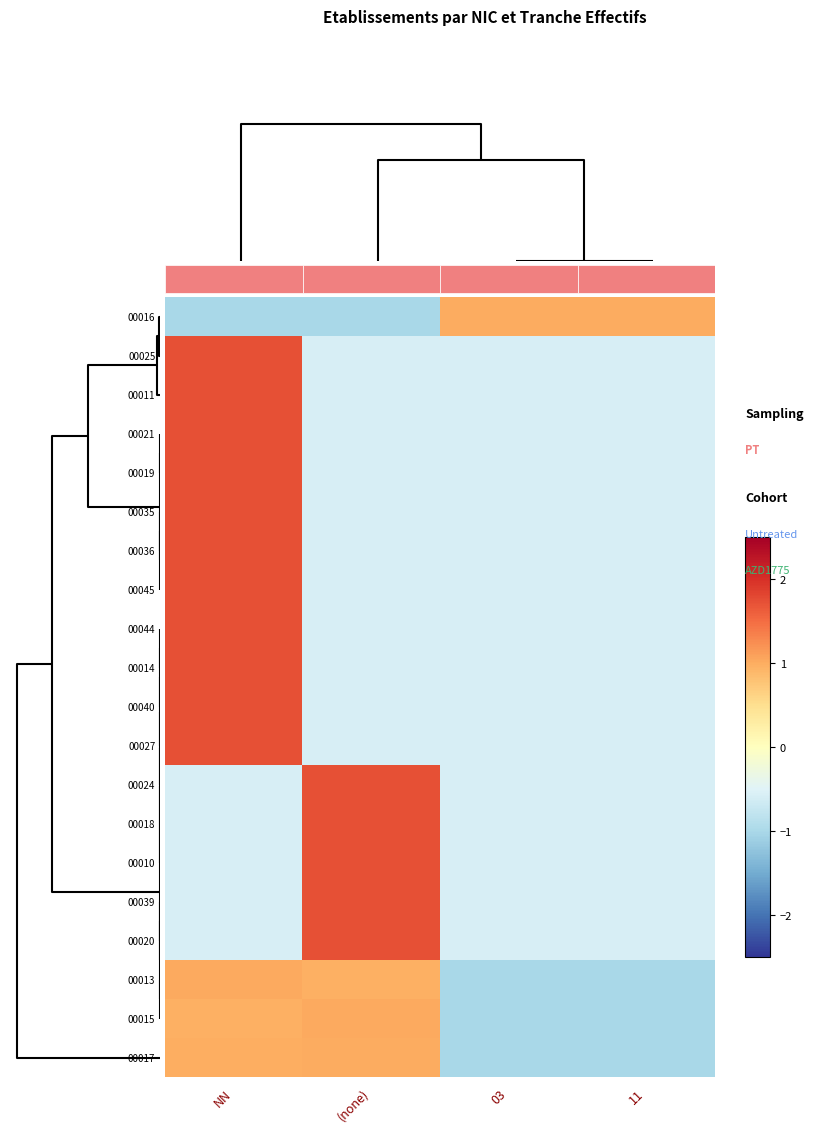

List the labels in order of 00015 value, smallest first.

03, 11, NN, (none)